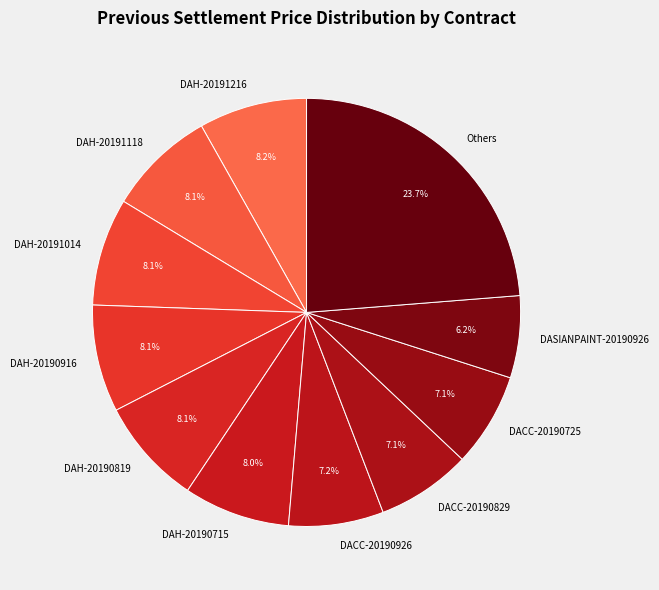

What is the largest slice in the pie chart?

Others